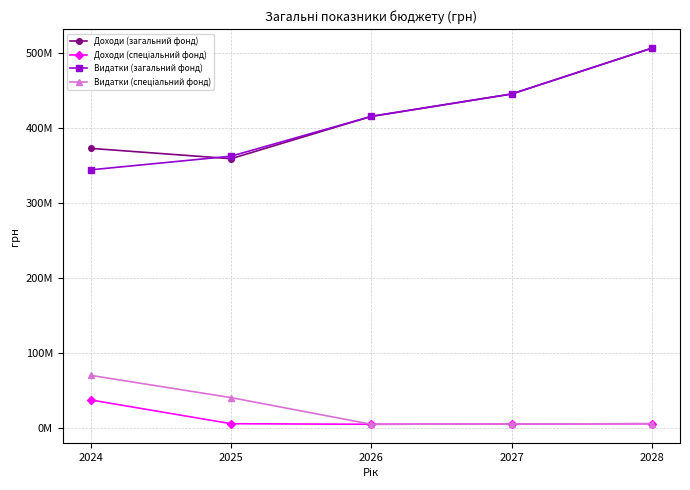

Is this an area chart (filled region under the line)?

No